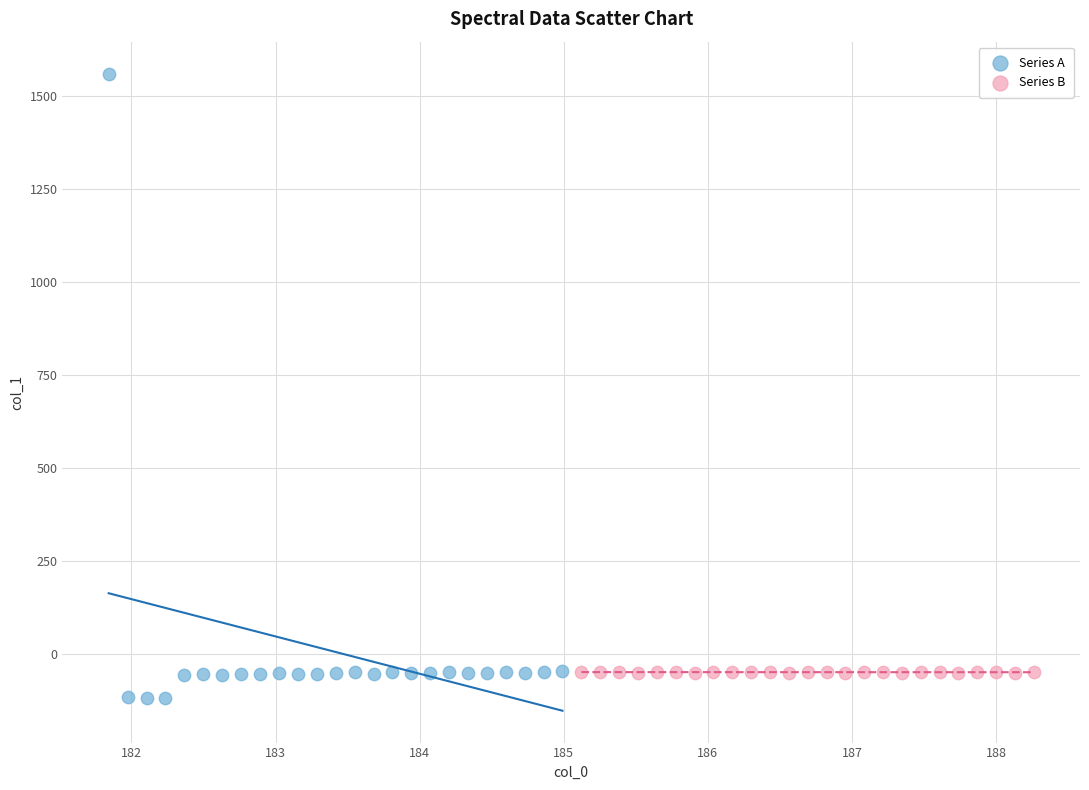

Which series contains the highest Y value?

Series A